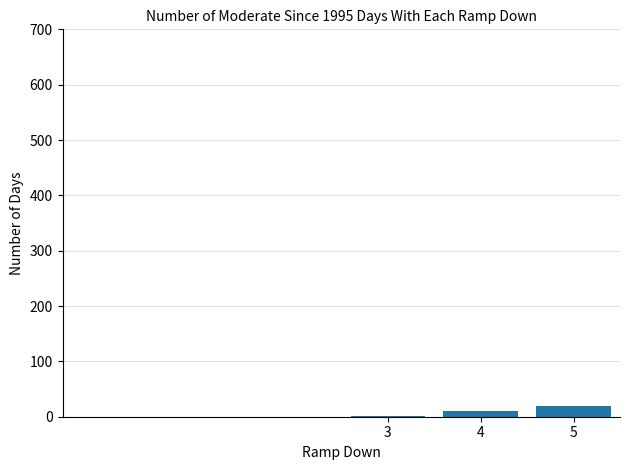

What is the maximum value shown in the chart?

19